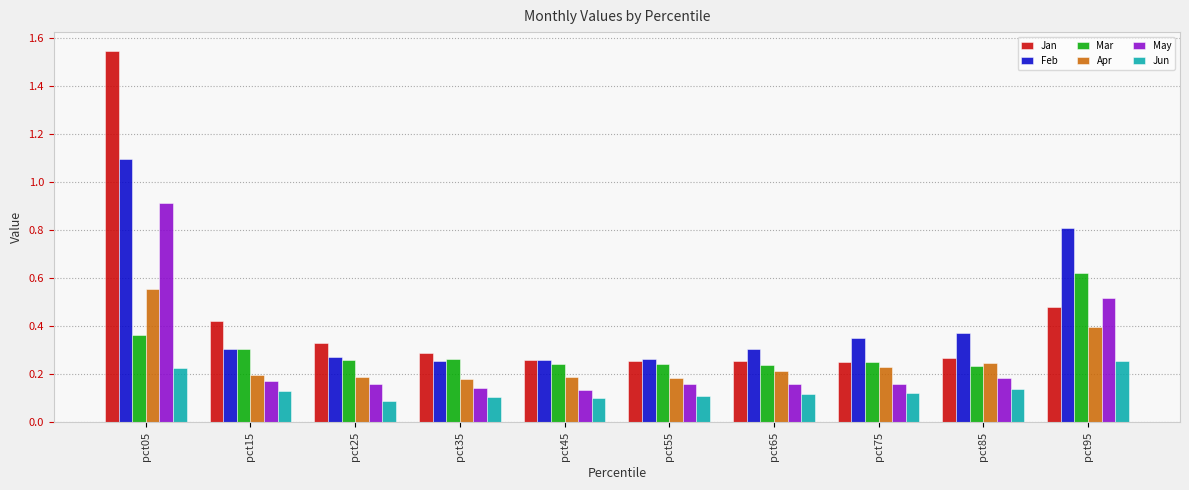

The value of Feb at pct15 is 0.3. True or false?

True